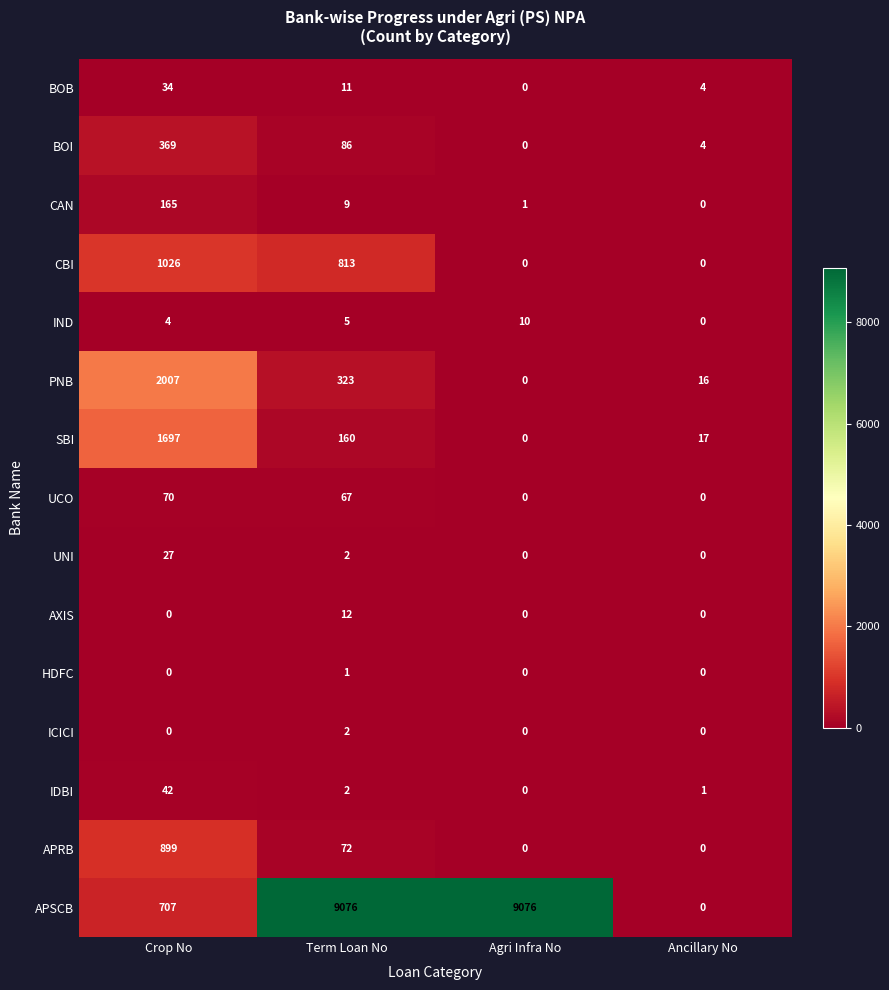

True or false: IDBI has a value of 2 at Term Loan No.

True